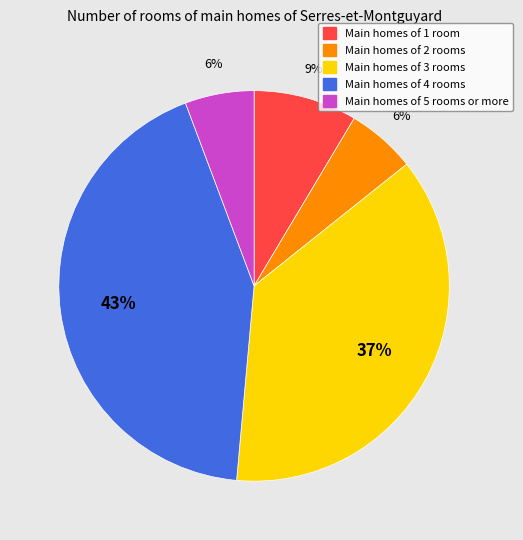

Is there a majority slice in this chart?

No